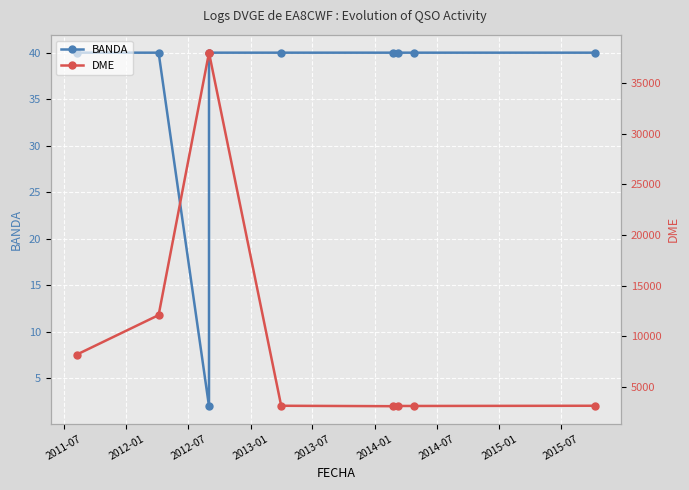

Which series has the largest total across all categories?

DME